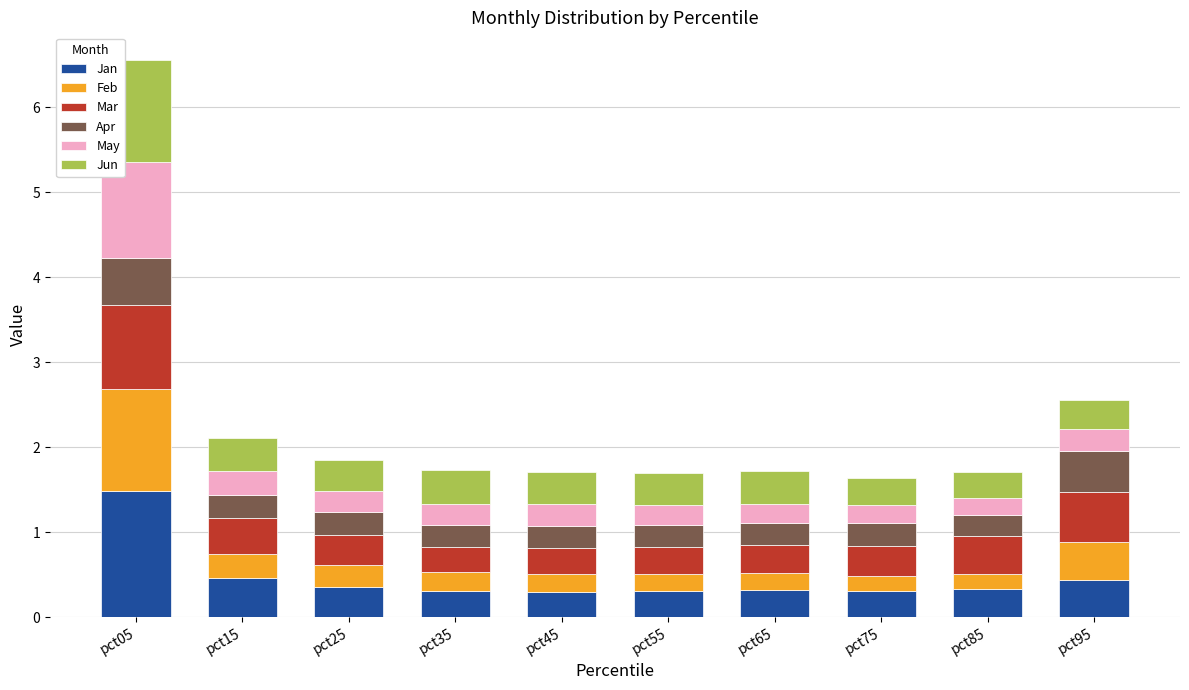

What is the maximum value for Jan?

1.5